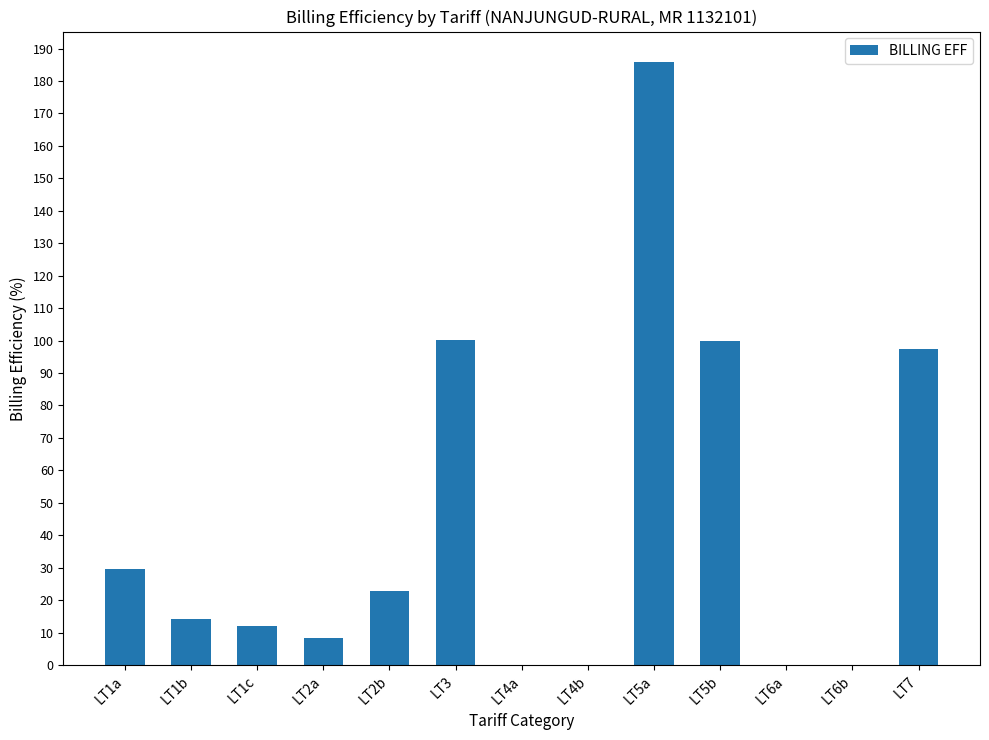

At which category does the chart reach its peak across all series?

LT5a